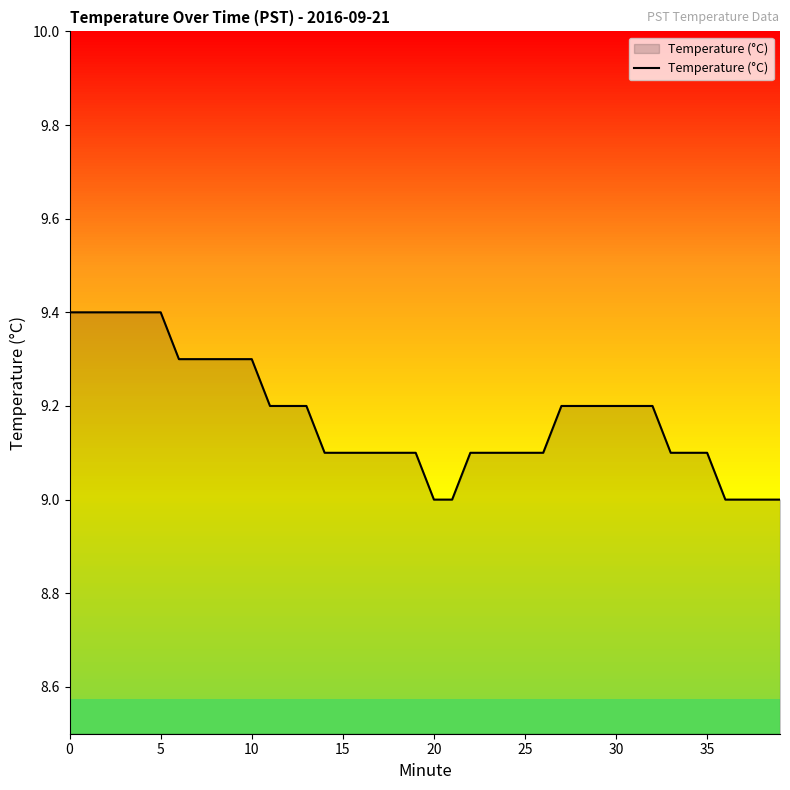

What is the greatest value displayed?

9.4